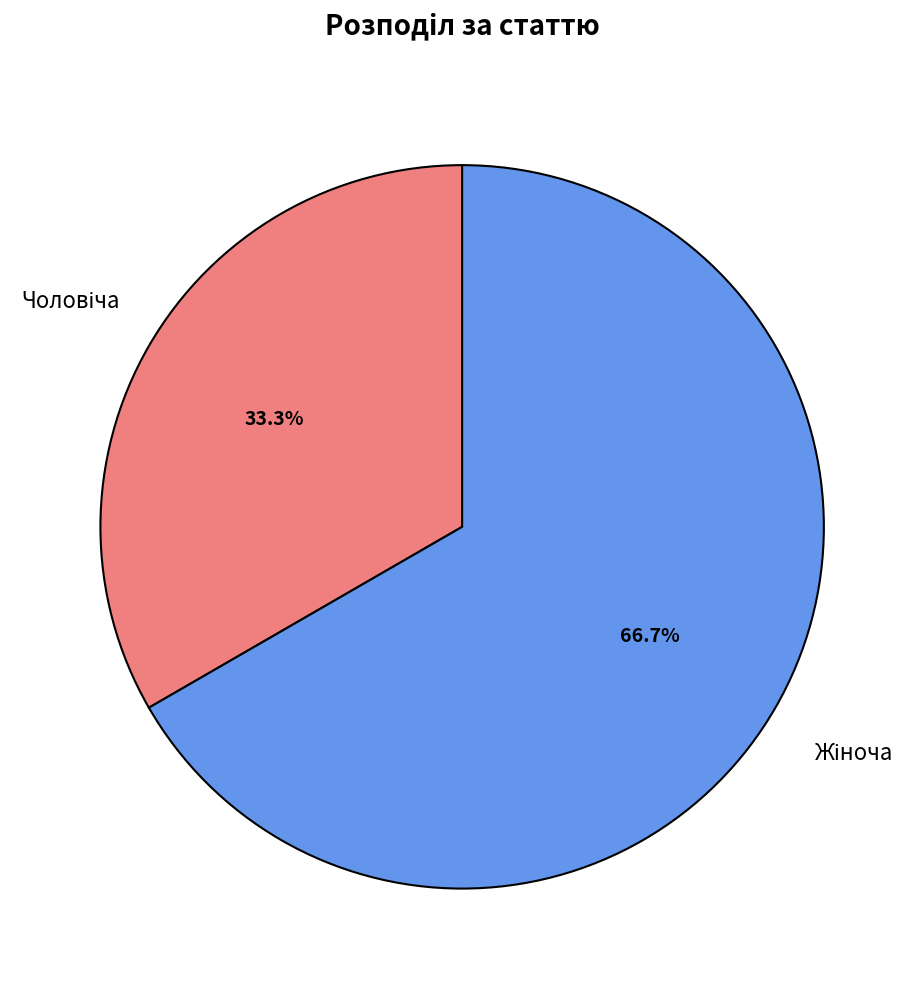

Does any single category account for the majority?

Yes